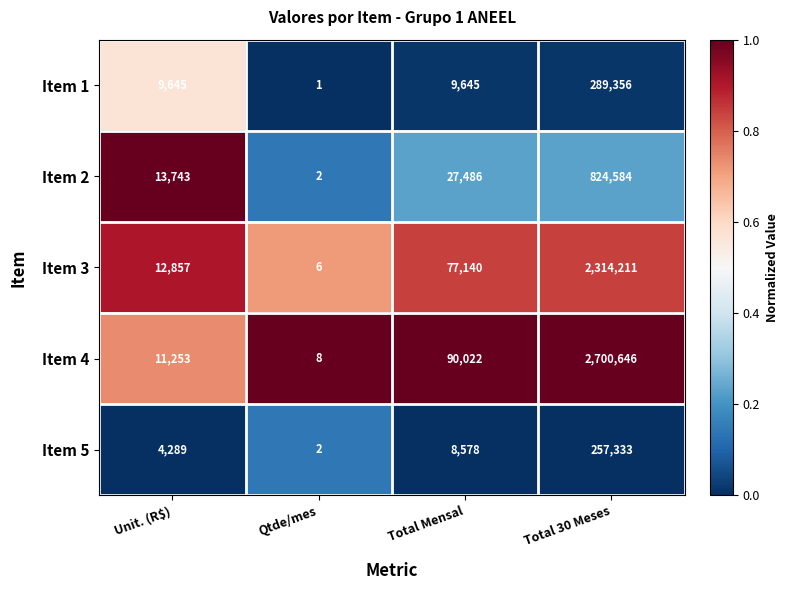

Which category has the highest value across all series?

Total 30 Meses